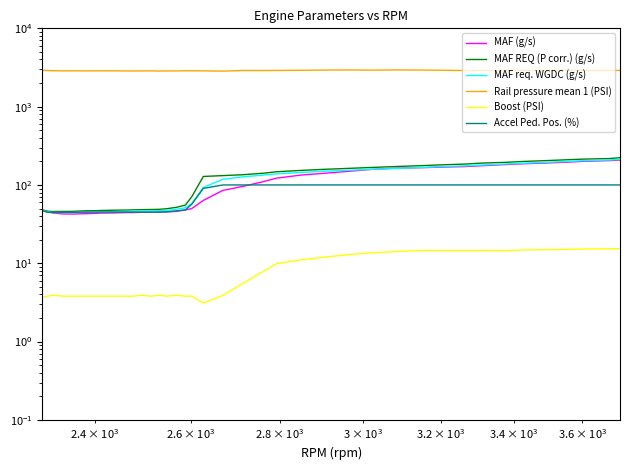

The MAF REQ (P corr.) (g/s) series shows 19.0 at 7. True or false?

False